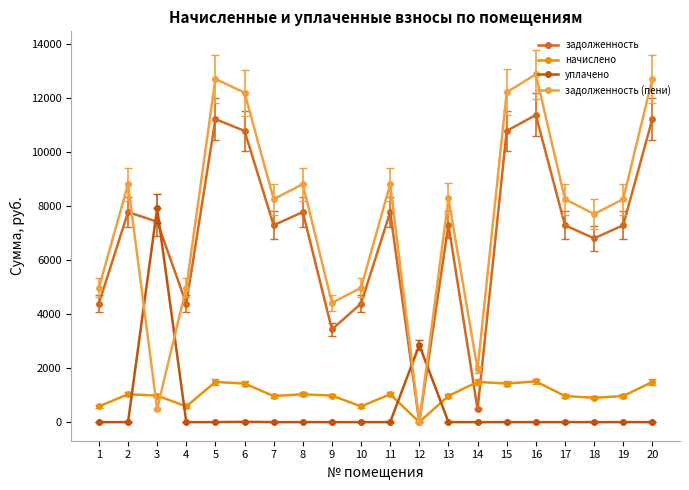

Is the value of уплачено at 18 greater than the value of задолженность at 19?

No